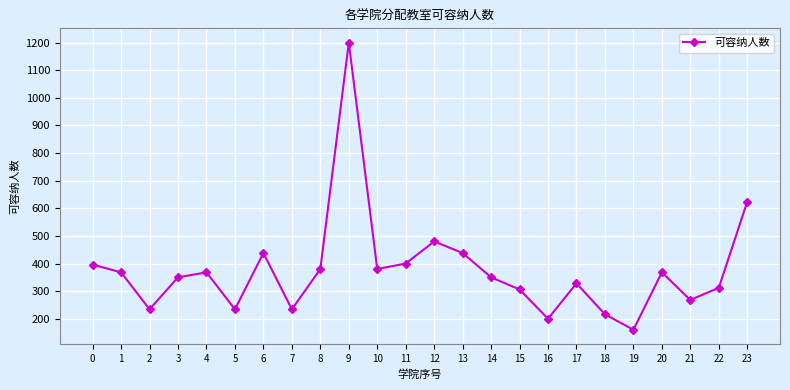

How many data points are less than 368?

12